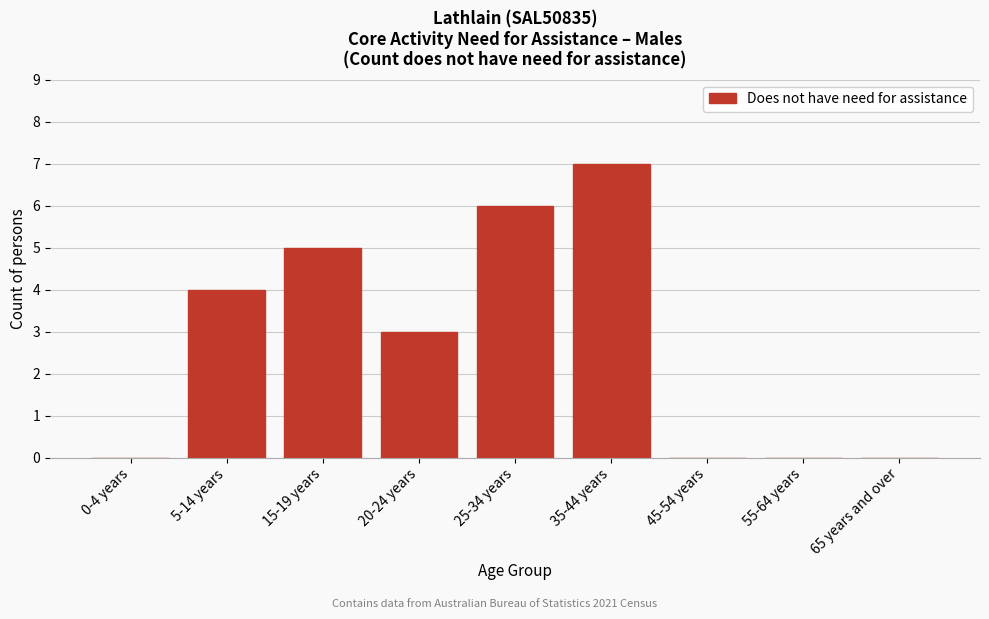

Reading left to right, what are all the values shown in this chart?

0-4 years=0	5-14 years=4	15-19 years=5	20-24 years=3	25-34 years=6	35-44 years=7	45-54 years=0	55-64 years=0	65 years and over=0